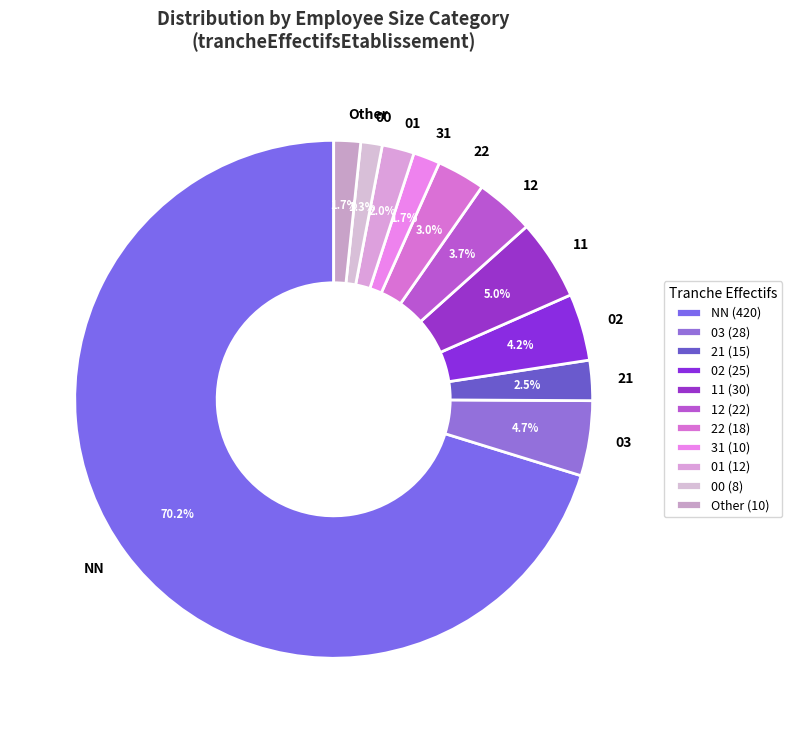

What is the ratio of the value at 02 to the value at 01?

2.1